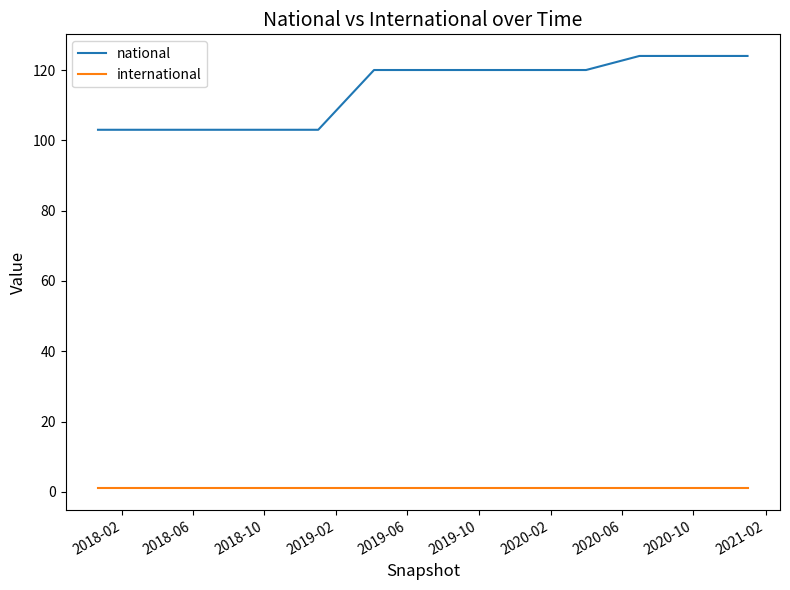

What are all the series names shown in the legend?

national, international